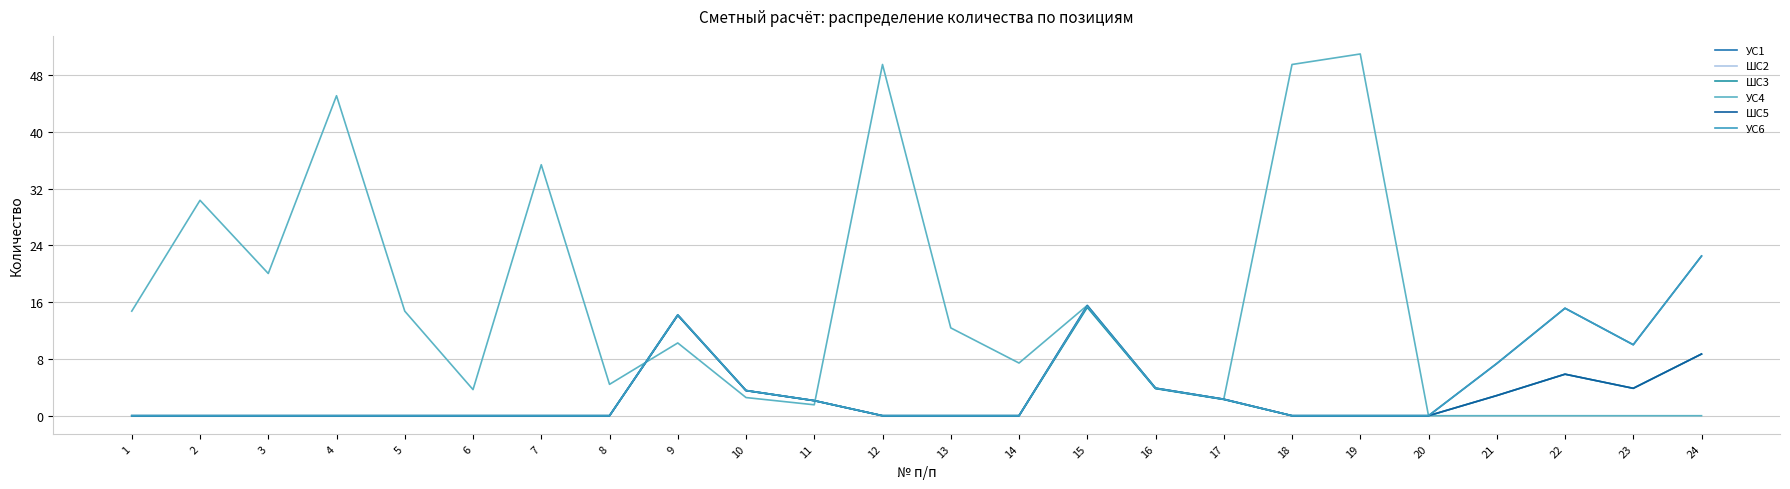

Rank the categories by ШС2 value from highest to lowest.

15, 9, 24, 22, 16, 23, 10, 21, 17, 11, 1, 2, 3, 4, 5, 6, 7, 8, 12, 13, 14, 18, 19, 20